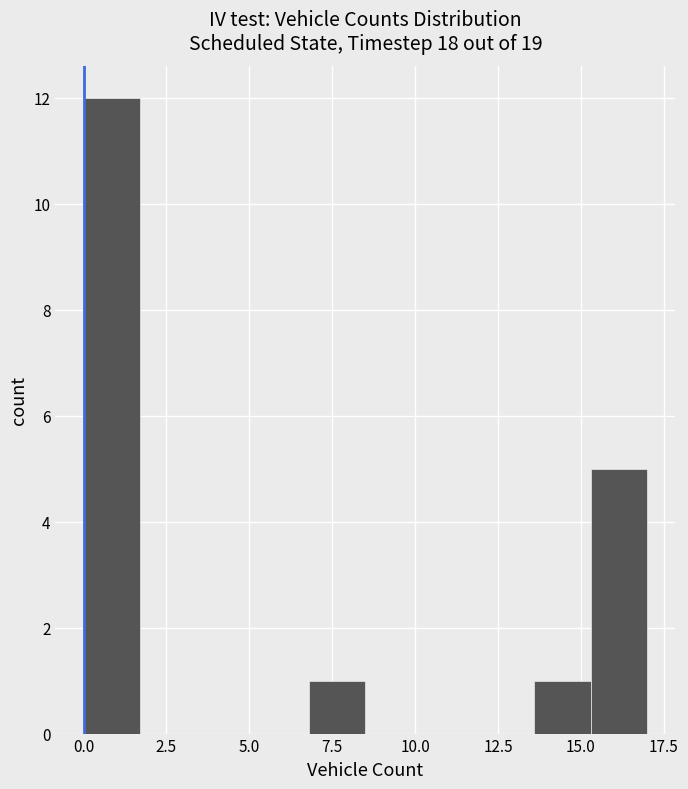

Around what value on the x-axis is the tallest bar? Give the approximate position of its centre, as read against the axis.

1.0